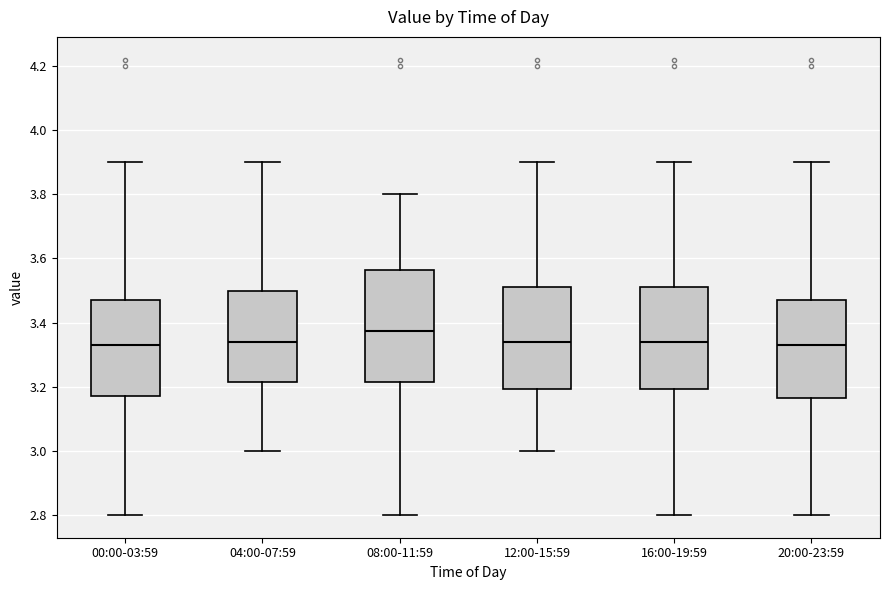

Reading left to right, transcribe this box plot: for each box, give where its median line is, the range the box spans, and where its two whiskers end, as read against the y-axis. The values are not printed on the chart, so give them approximately, as read against the axis.

00:00-03:59: median 3.34, box 3.18 to 3.48, whiskers 2.80 to 3.90
04:00-07:59: median 3.34, box 3.22 to 3.50, whiskers 3.00 to 3.90
08:00-11:59: median 3.38, box 3.22 to 3.56, whiskers 2.80 to 3.80
12:00-15:59: median 3.34, box 3.20 to 3.52, whiskers 3.00 to 3.90
16:00-19:59: median 3.34, box 3.20 to 3.52, whiskers 2.80 to 3.90
20:00-23:59: median 3.34, box 3.16 to 3.48, whiskers 2.80 to 3.90